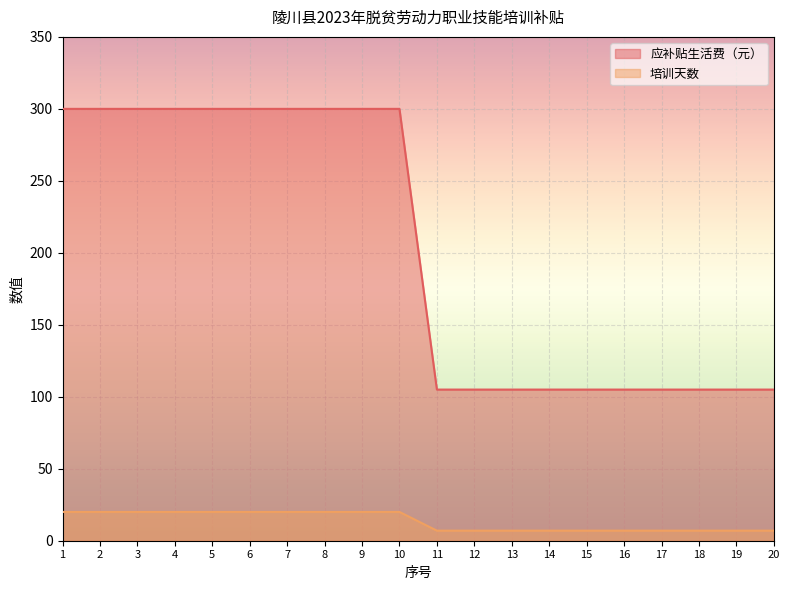

Rank the series at 10 from highest to lowest value.

应补贴生活费（元）, 培训天数